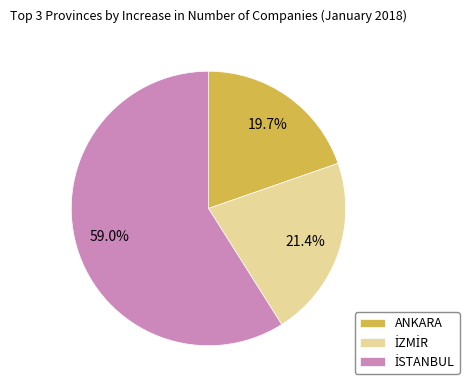

Is it true that ANKARA is 20% of the pie?

True